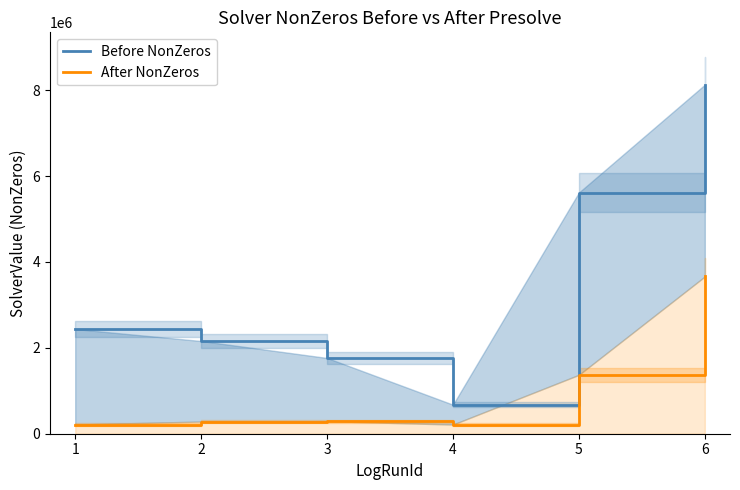

What are all the series names shown in the legend?

Before NonZeros, After NonZeros